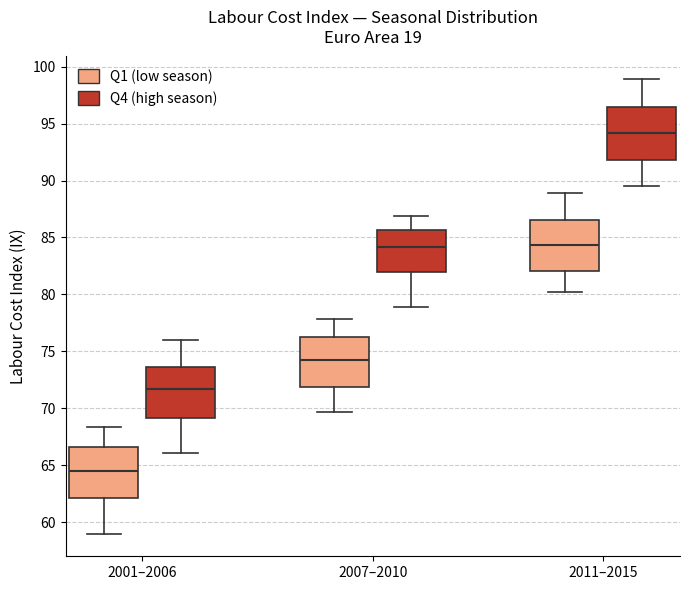

Reading left to right, read every box against the y-axis: the position of its median line, the range the box covers, and the ends of its whiskers. The values are not printed on the chart, so give them approximately, as read against the axis.

2001–2006 (Q1 (low season)): median 64.5, box 62.0 to 66.5, whiskers 59.0 to 68.5
2001–2006 (Q4 (high season)): median 71.5, box 69.0 to 73.5, whiskers 66.0 to 76.0
2007–2010 (Q1 (low season)): median 74.0, box 72.0 to 76.5, whiskers 69.5 to 78.0
2007–2010 (Q4 (high season)): median 84.0, box 82.0 to 85.5, whiskers 79.0 to 87.0
2011–2015 (Q1 (low season)): median 84.5, box 82.0 to 86.5, whiskers 80.0 to 89.0
2011–2015 (Q4 (high season)): median 94.0, box 92.0 to 96.5, whiskers 89.5 to 99.0